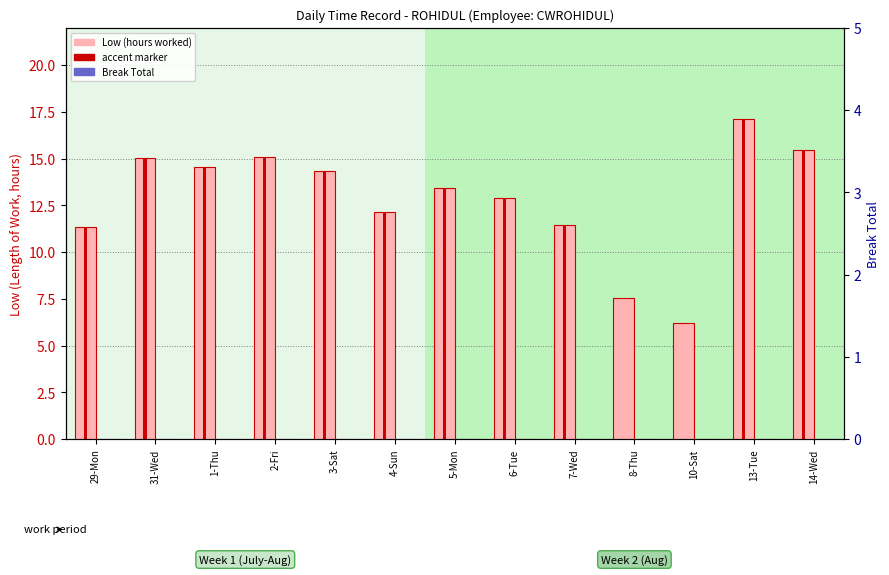

Reading left to right, transcribe all the data shown in this chart.

Low (hours): 29-Mon=11.3	31-Wed=15.0	1-Thu=14.6	2-Fri=15.1	3-Sat=14.3	4-Sun=12.2	5-Mon=13.4	6-Tue=12.9	7-Wed=11.5	8-Thu=7.6	10-Sat=6.2	13-Tue=17.1	14-Wed=15.5
Break Total: 29-Mon=0.0	31-Wed=0.0	1-Thu=0.0	2-Fri=0.0	3-Sat=0.0	4-Sun=0.0	5-Mon=0.0	6-Tue=0.0	7-Wed=0.0	8-Thu=0.0	10-Sat=0.0	13-Tue=0.0	14-Wed=0.0